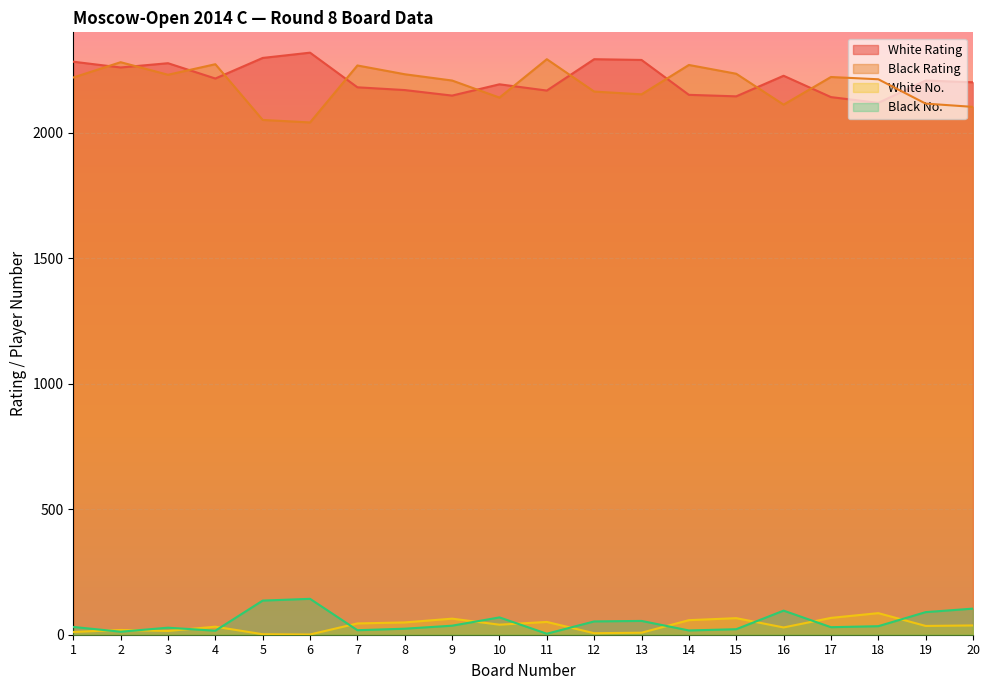

True or false: Black No. and White Rating intersect in this chart.

False